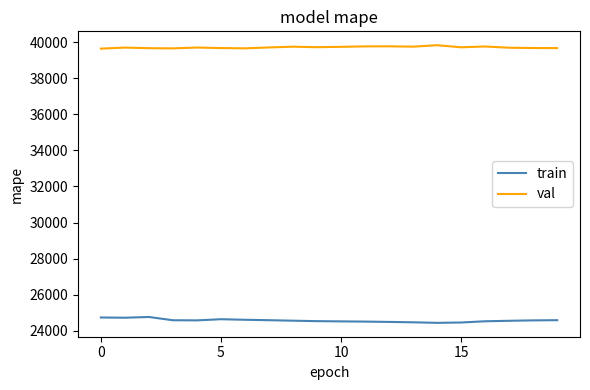

Is this an area chart (filled region under the line)?

No